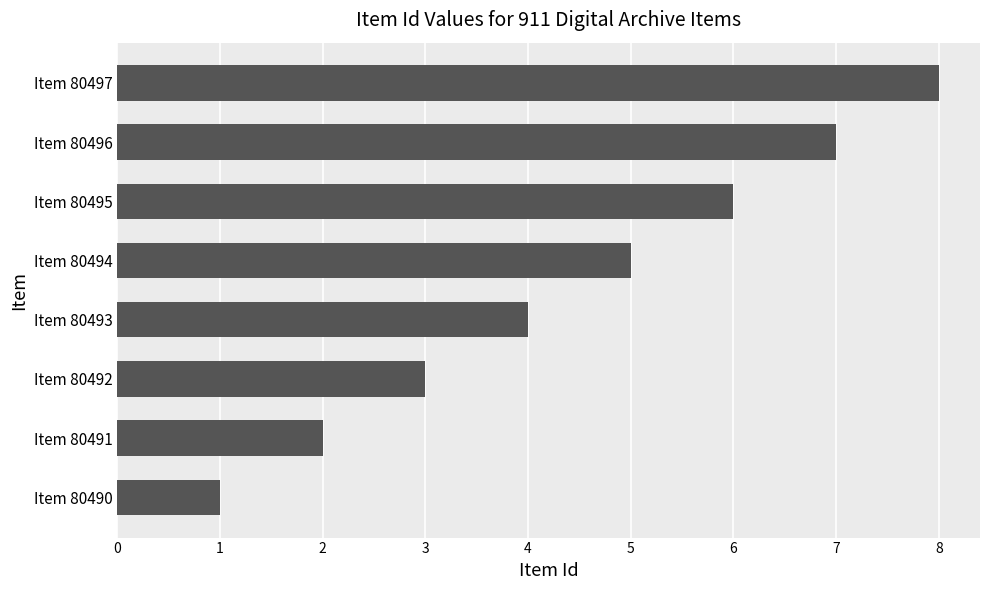

Are the bars grouped side by side (vs. stacked)?

No